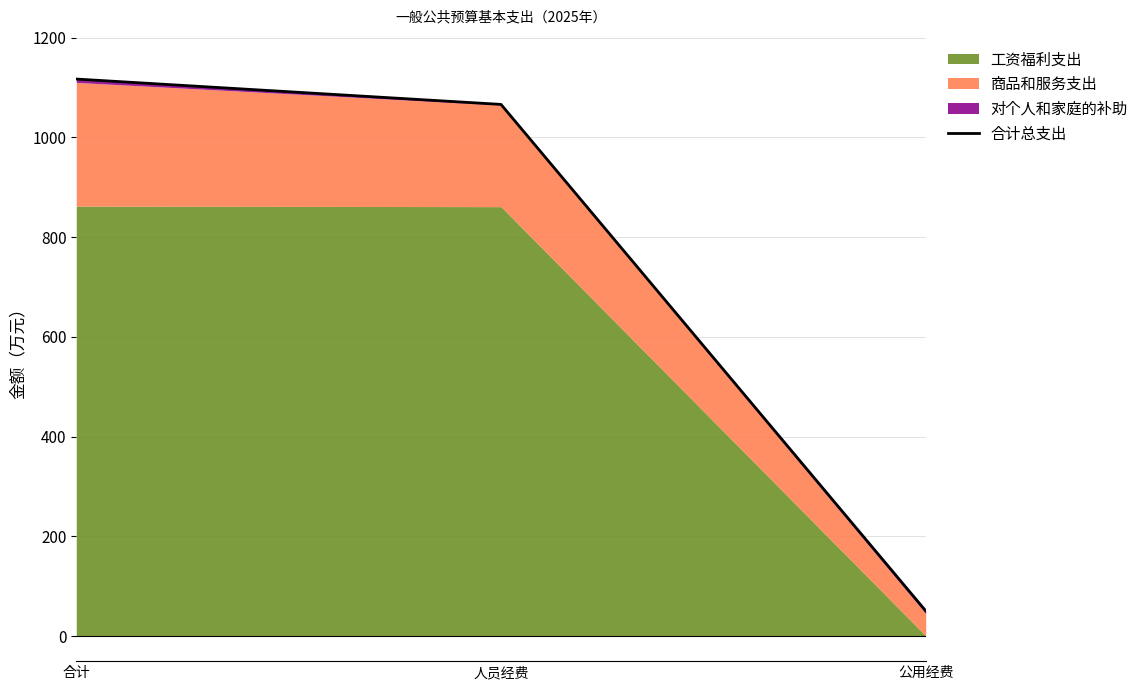

Rank the categories by value from highest to lowest.

合计, 人员经费, 公用经费